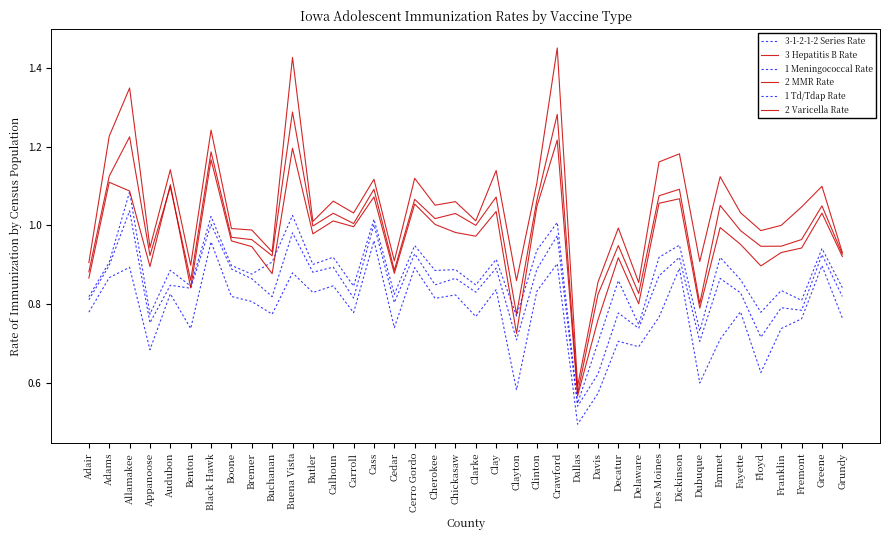

In 3-1-2-1-2 Series Rate, how many points are higher than both neighbors (excluding endpoints)?

14